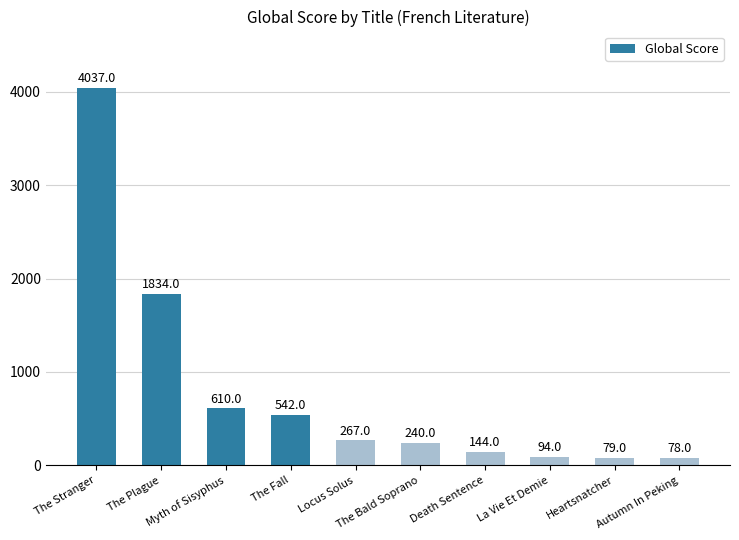

Does the chart contain stacked bars?

No